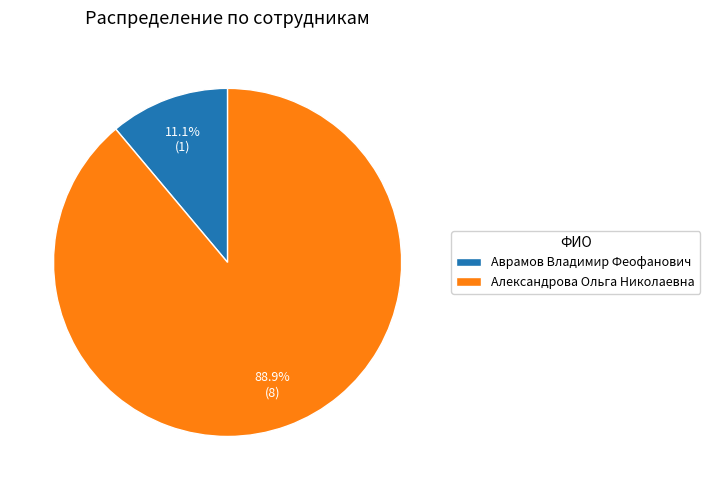

How many slices are in this pie chart?

2